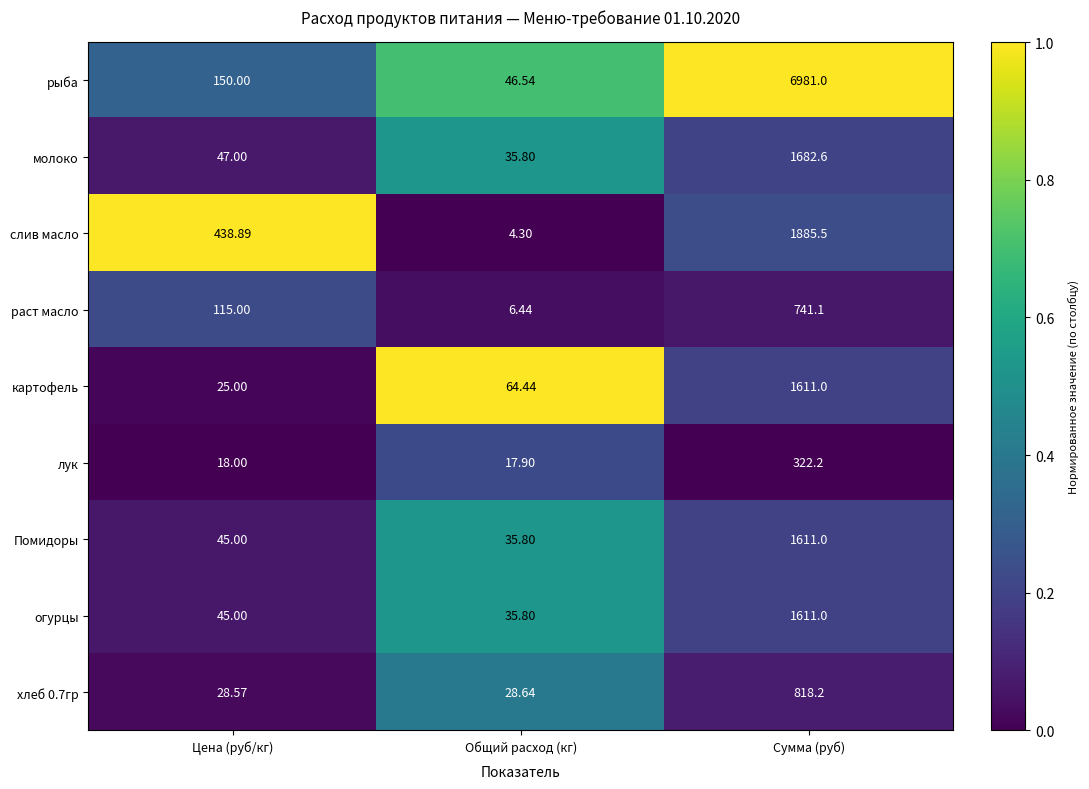

Where is Помидоры nearest to the value 823?

Цена (руб/кг)